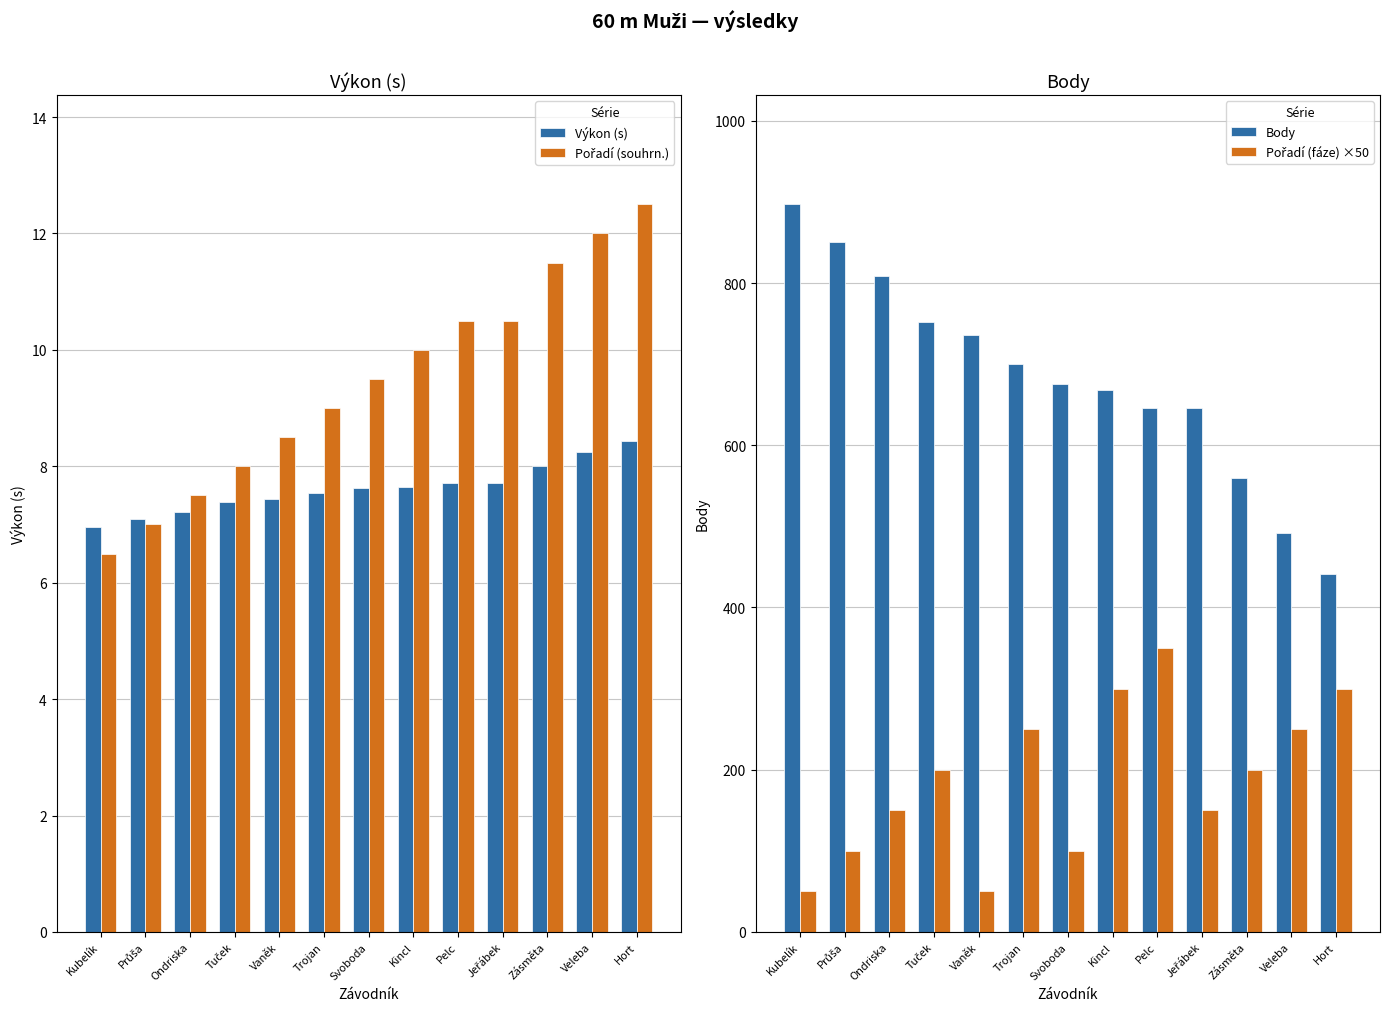

True or false: Výkon (s) has a value of 7.4 at Vaněk.

True